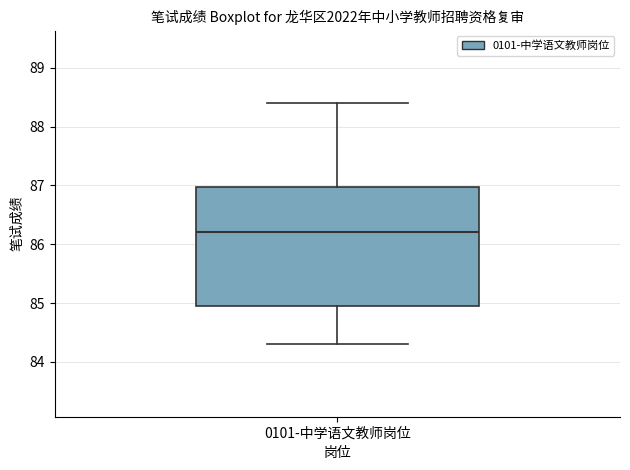

Transcribe this box plot: give where the median line is, the range the box spans, and where the two whiskers end, as read against the y-axis. The values are not printed on the chart, so give them approximately, as read against the axis.

median 86.2, box 85.0 to 87.0, whiskers 84.3 to 88.4